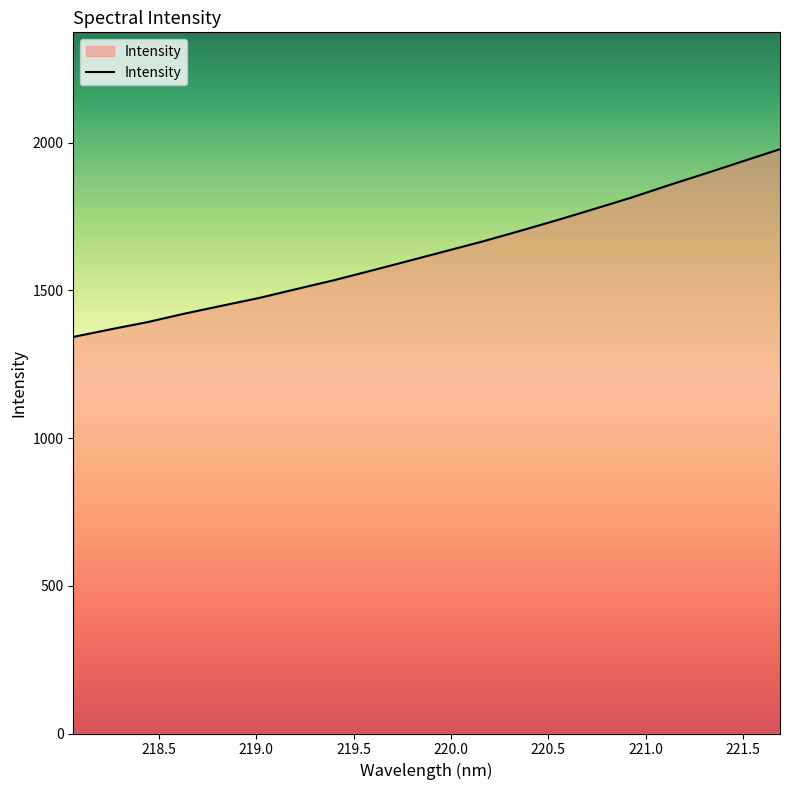

What is the smallest value displayed?

1342.6